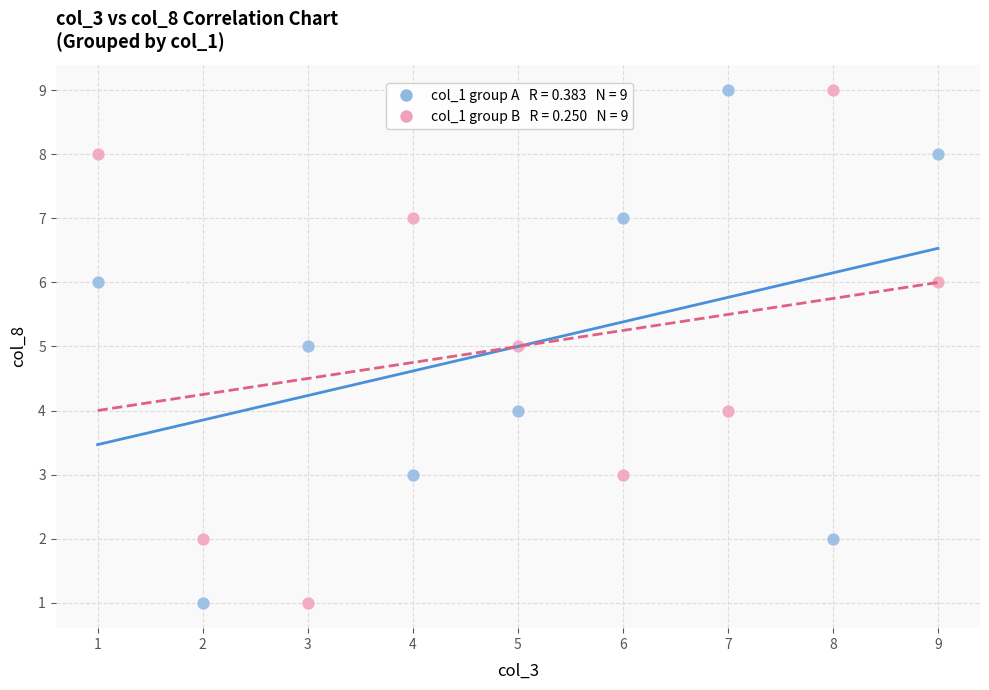

Across all data points, what is the range of Y values (max minus min)?

8